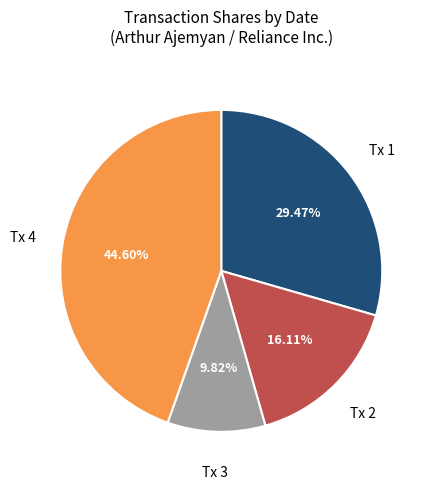

Does Tx 1 account for over 50% of the chart?

No